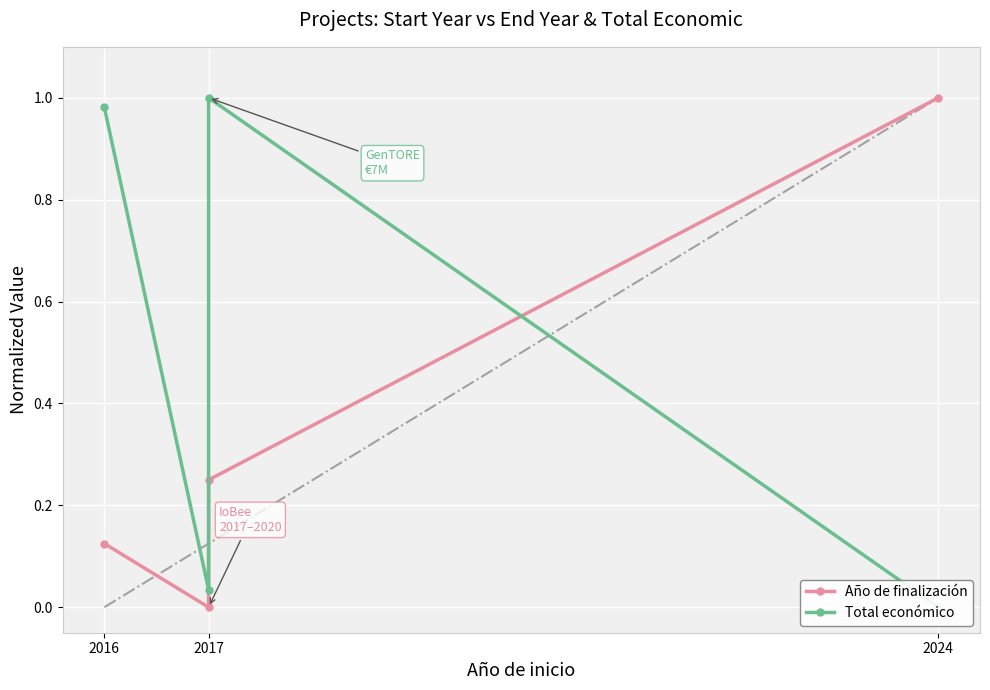

What is the maximum value for Año de finalización?

1.0